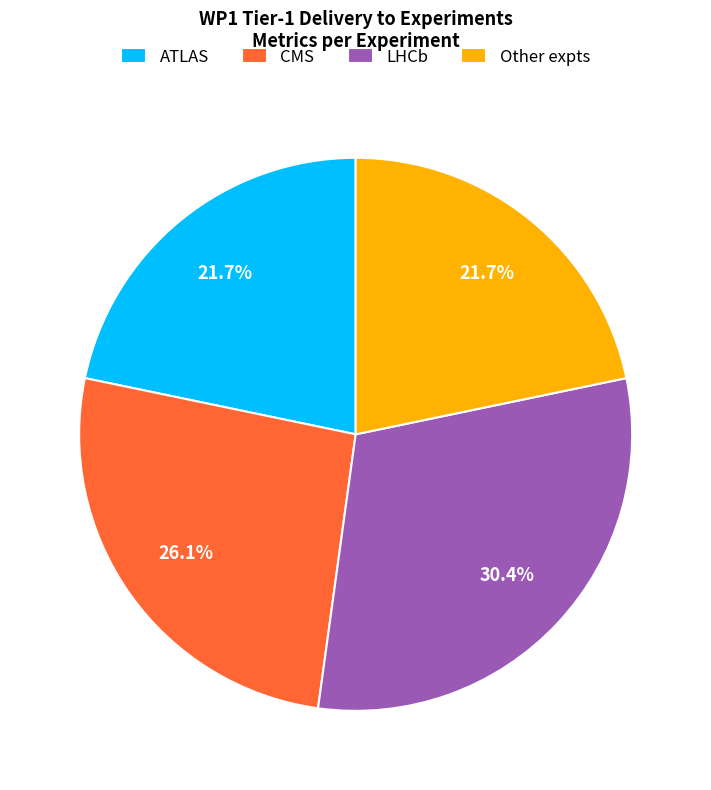

To the nearest percent, what percentage of the pie is CMS?

26%